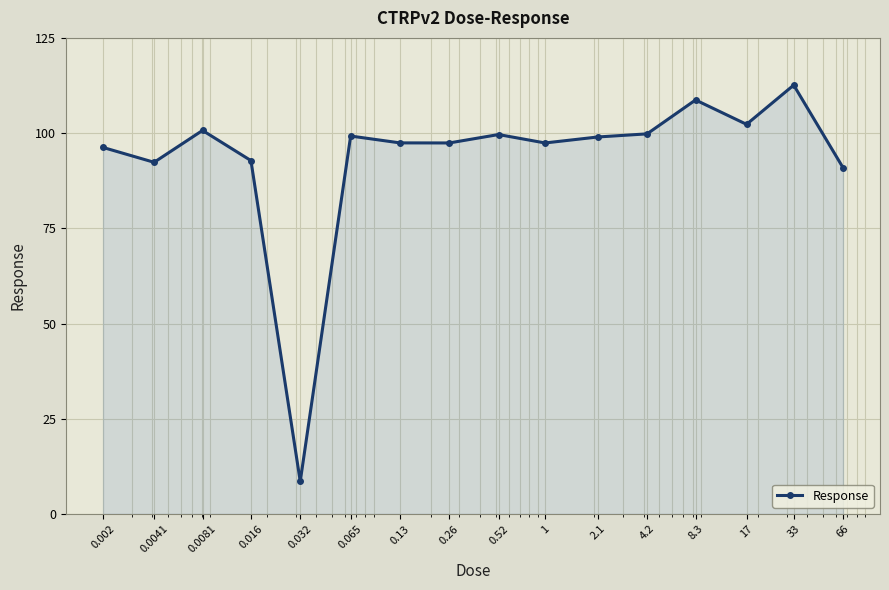

How many lines are shown in the chart?

1